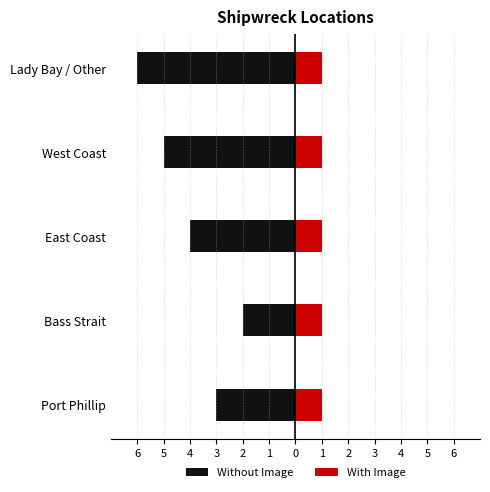

Is it true that Without Image equals -0.4 at Bass Strait?

False